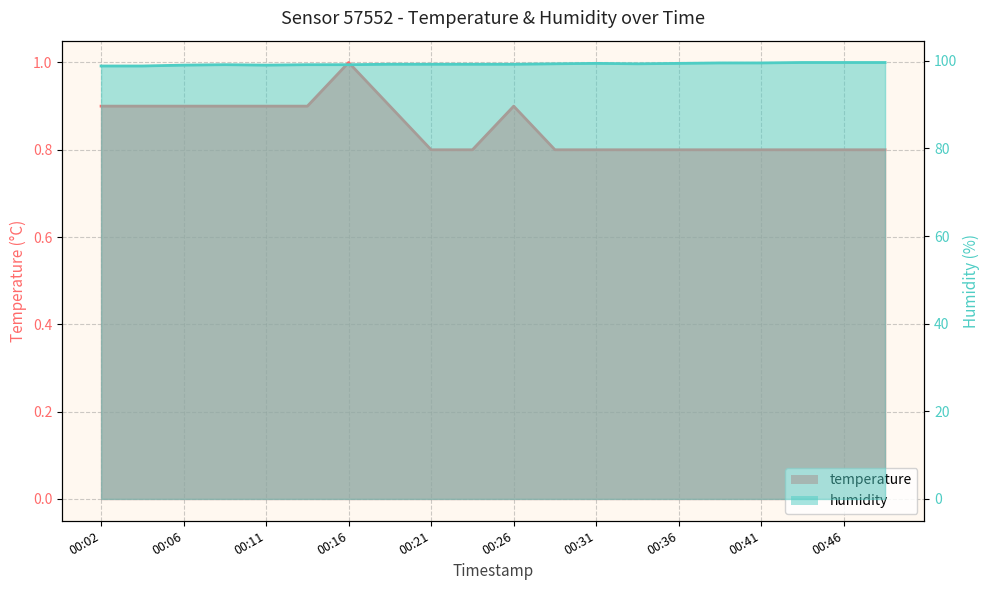

Rank the series by their average value, from highest to lowest.

humidity, temperature